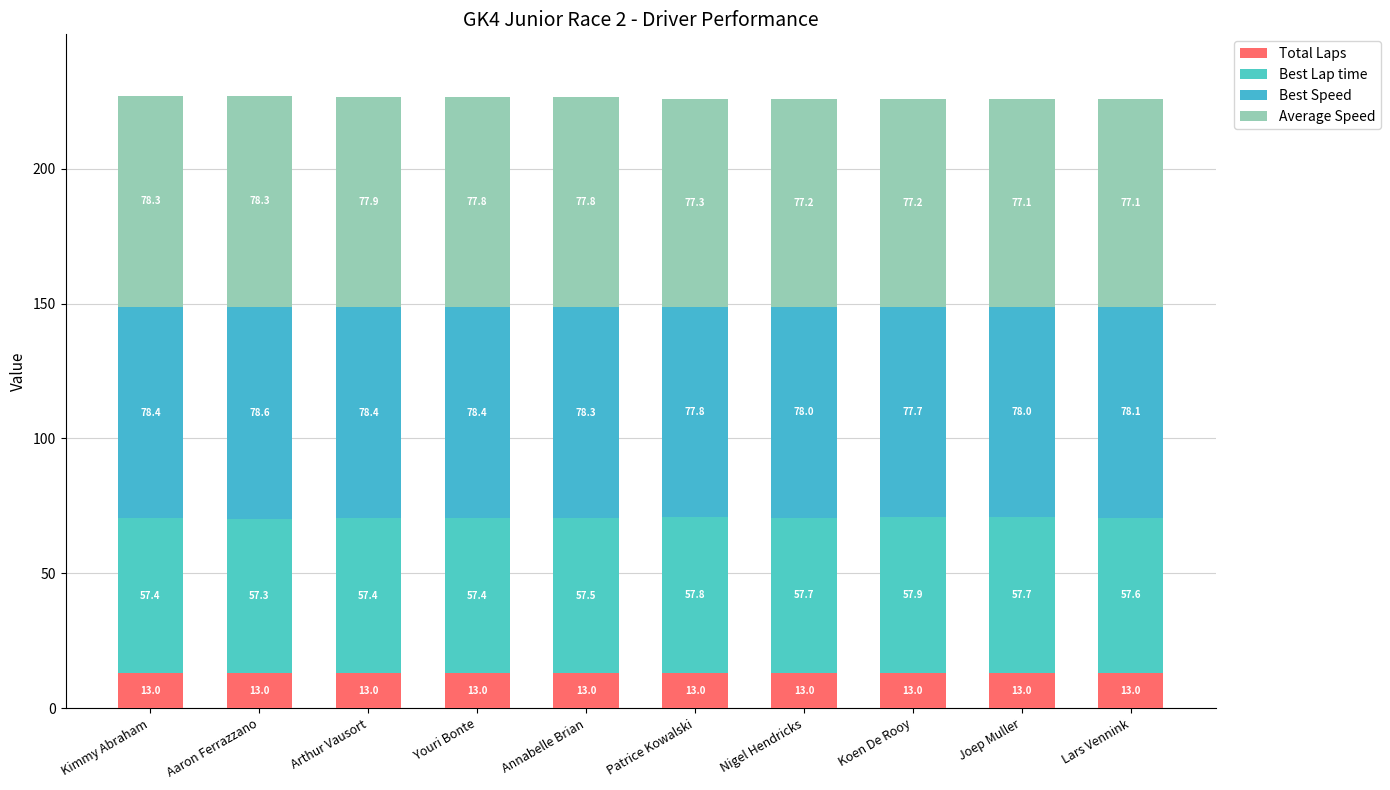

Which series has the largest total across all categories?

Best Speed